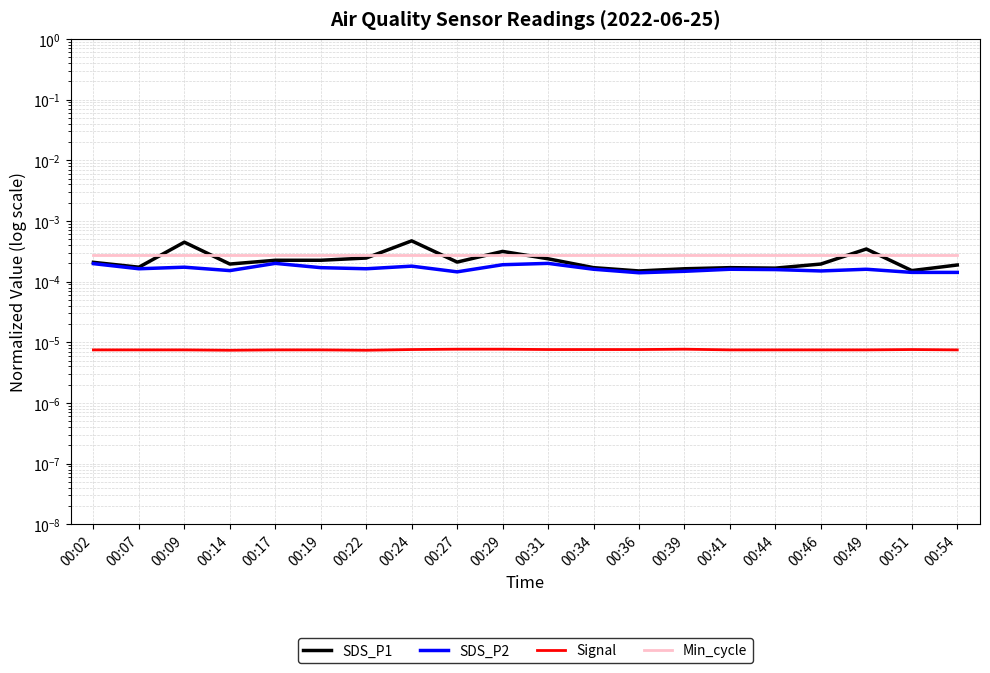

Reading left to right, what are all the values shown in this chart?

SDS_P1: 00:02=0.0	00:07=0.0	00:09=0.0	00:14=0.0	00:17=0.0	00:19=0.0	00:22=0.0	00:24=0.0	00:27=0.0	00:29=0.0	00:31=0.0	00:34=0.0	00:36=0.0	00:39=0.0	00:41=0.0	00:44=0.0	00:46=0.0	00:49=0.0	00:51=0.0	00:54=0.0
SDS_P2: 00:02=0.0	00:07=0.0	00:09=0.0	00:14=0.0	00:17=0.0	00:19=0.0	00:22=0.0	00:24=0.0	00:27=0.0	00:29=0.0	00:31=0.0	00:34=0.0	00:36=0.0	00:39=0.0	00:41=0.0	00:44=0.0	00:46=0.0	00:49=0.0	00:51=0.0	00:54=0.0
Signal: 00:02=0.0	00:07=0.0	00:09=0.0	00:14=0.0	00:17=0.0	00:19=0.0	00:22=0.0	00:24=0.0	00:27=0.0	00:29=0.0	00:31=0.0	00:34=0.0	00:36=0.0	00:39=0.0	00:41=0.0	00:44=0.0	00:46=0.0	00:49=0.0	00:51=0.0	00:54=0.0
Min_cycle: 00:02=0.0	00:07=0.0	00:09=0.0	00:14=0.0	00:17=0.0	00:19=0.0	00:22=0.0	00:24=0.0	00:27=0.0	00:29=0.0	00:31=0.0	00:34=0.0	00:36=0.0	00:39=0.0	00:41=0.0	00:44=0.0	00:46=0.0	00:49=0.0	00:51=0.0	00:54=0.0